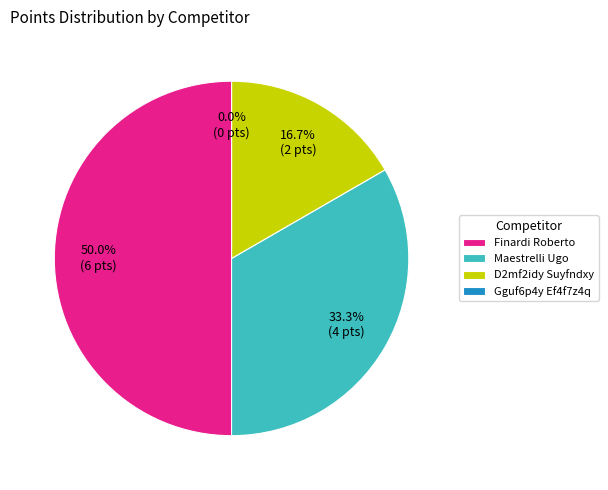

How many slices are in this pie chart?

4